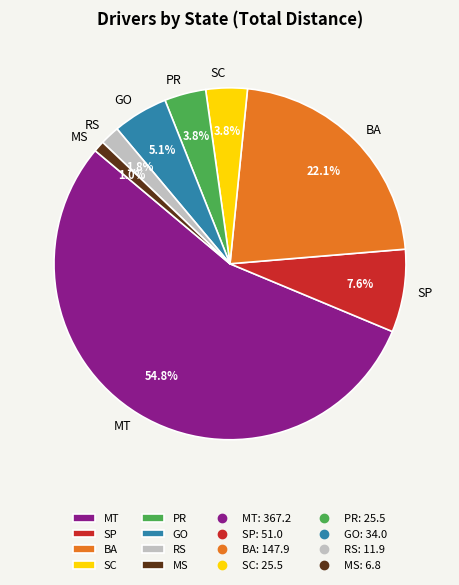

Which has a higher value, PR or MS?

PR